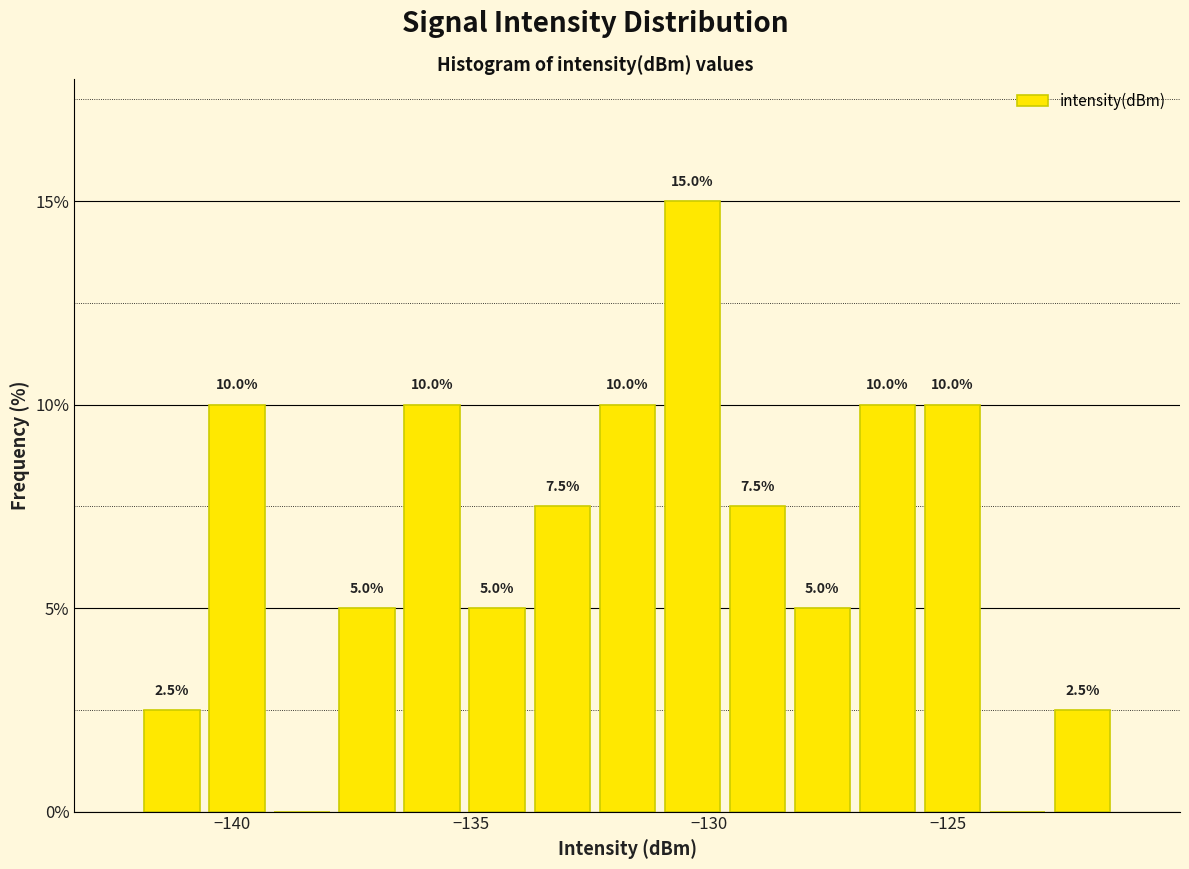

Read against the x-axis, roughly where is the centre of the tallest bar?

-130.5